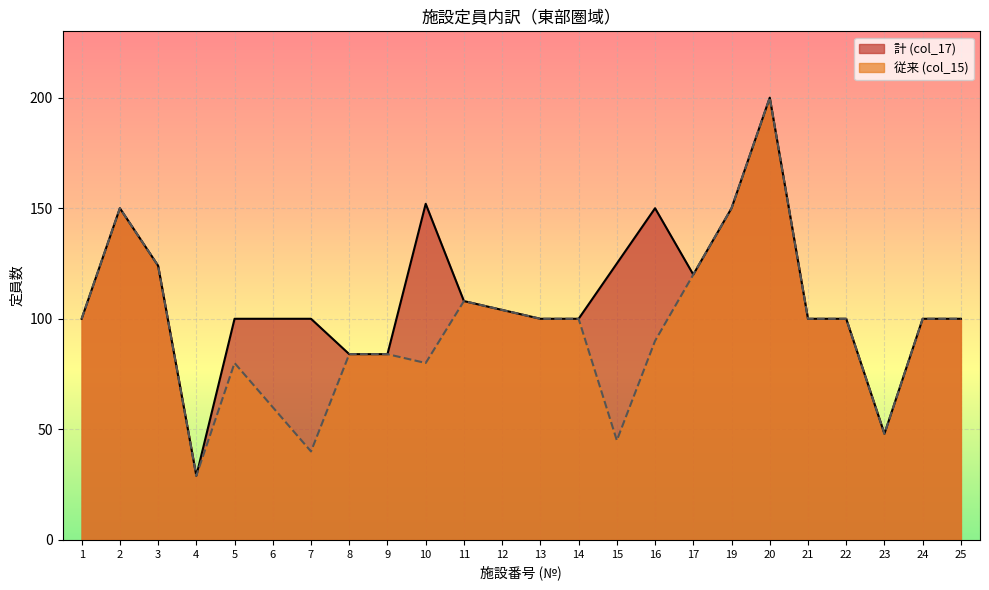

True or false: 計 (col_17) has a value of 41 at 9.

False